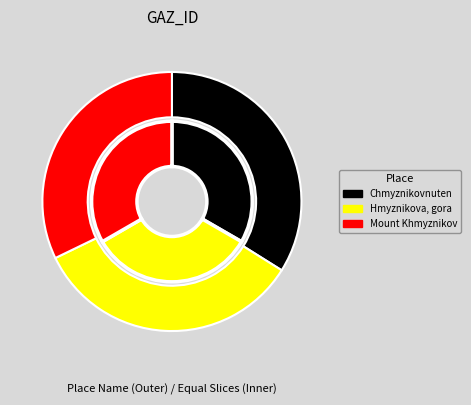

How many slices are in this pie chart?

3